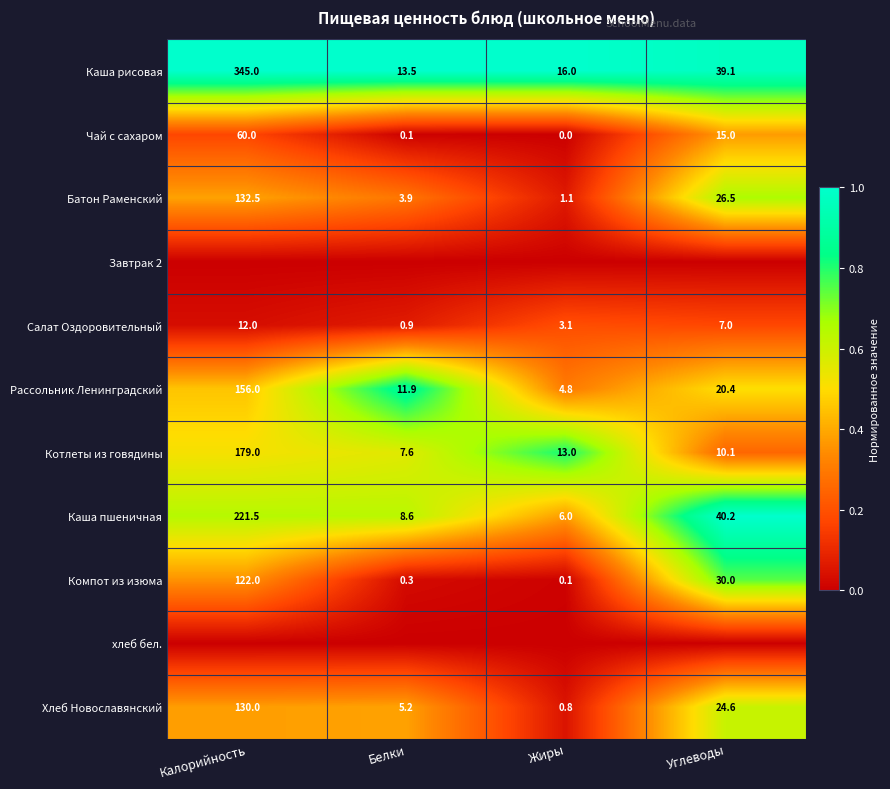

Where is Каша пшеничная nearest to the value 113?

Углеводы